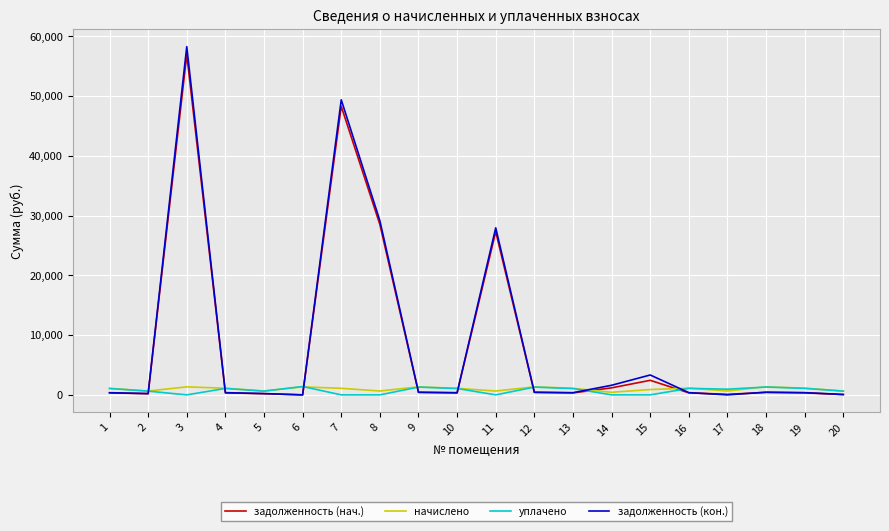

After their last crossing, which series has the higher values: задолженность (нач.) or начислено?

начислено